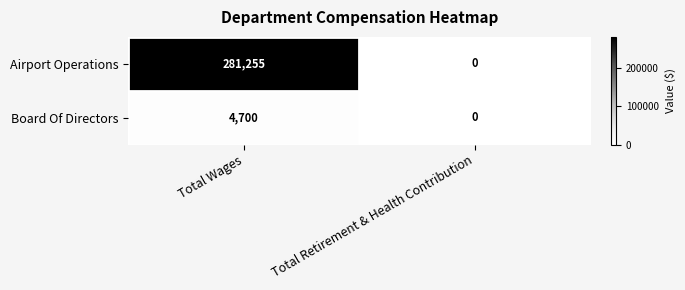

What is the greatest value displayed?

281255